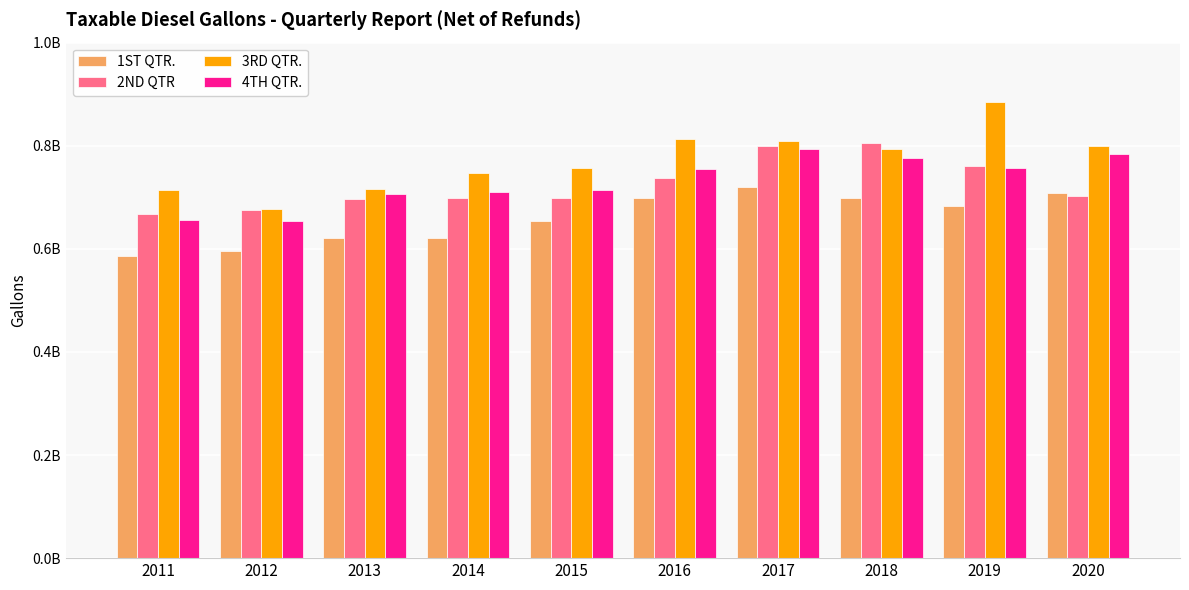

What is the spread (max minus min) of values at 2014?

126396177